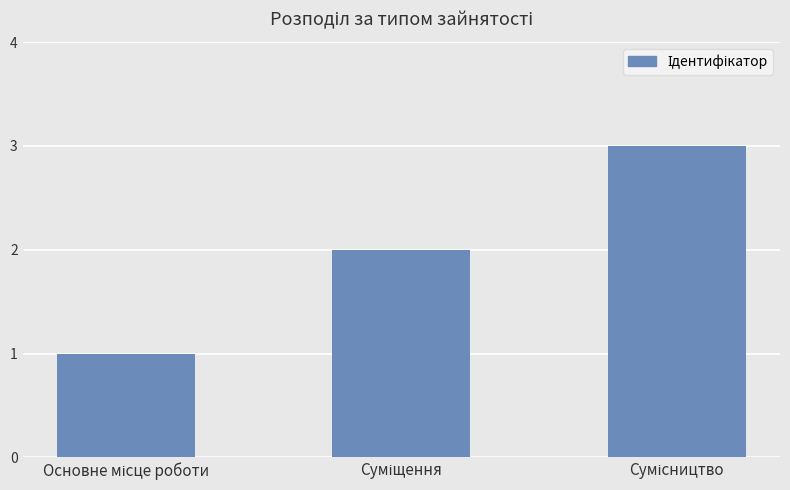

What is the value of the 3rd bar from the left?

3